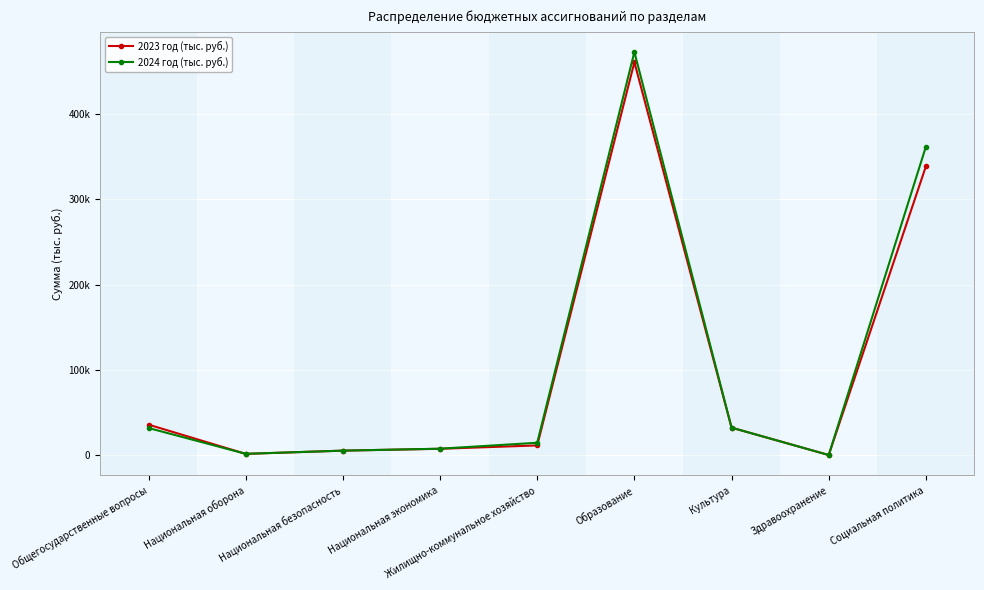

What is the minimum value shown in the chart?

124.0